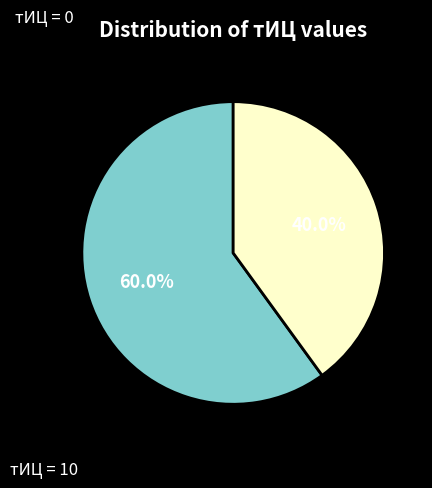

Between тИЦ = 0 and тИЦ = 10, which is larger?

тИЦ = 0